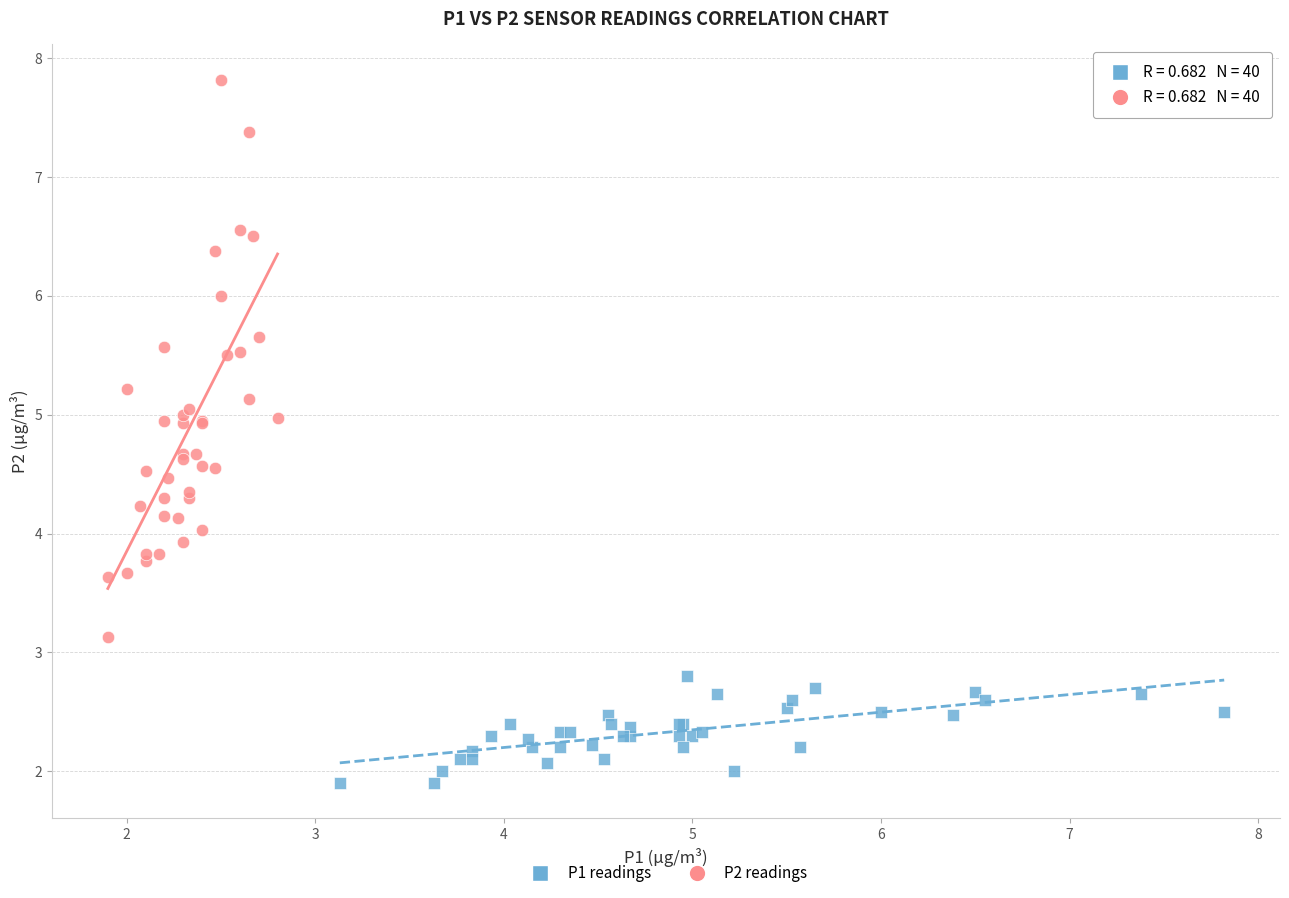

Which series has the widest spread of Y values?

P2 readings